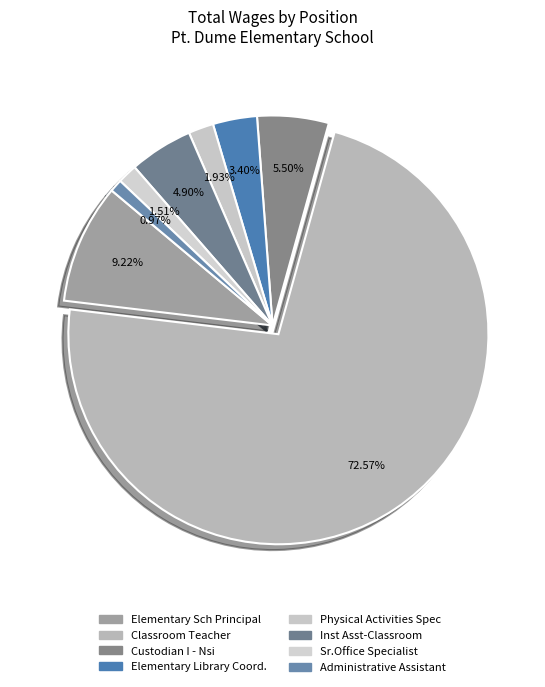

To the nearest percent, what is the difference between the Physical Activities Spec and Administrative Assistant slice percentages?

1%